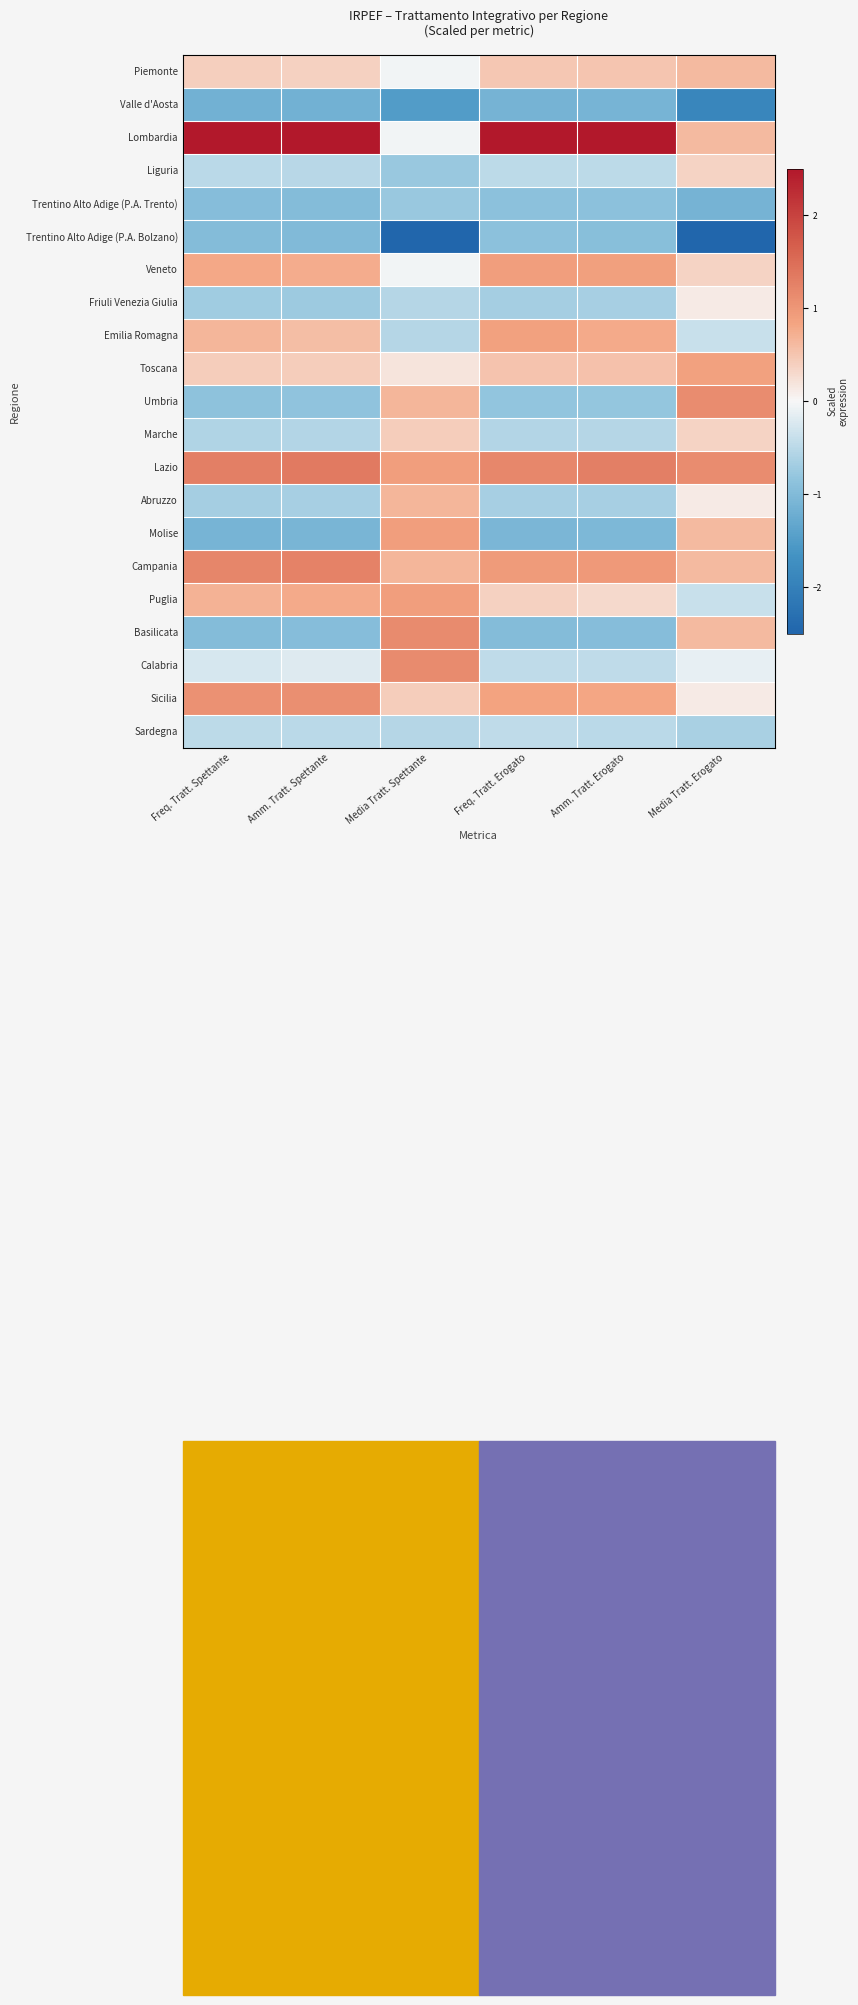

How many data points in Emilia Romagna are less than 0?

2